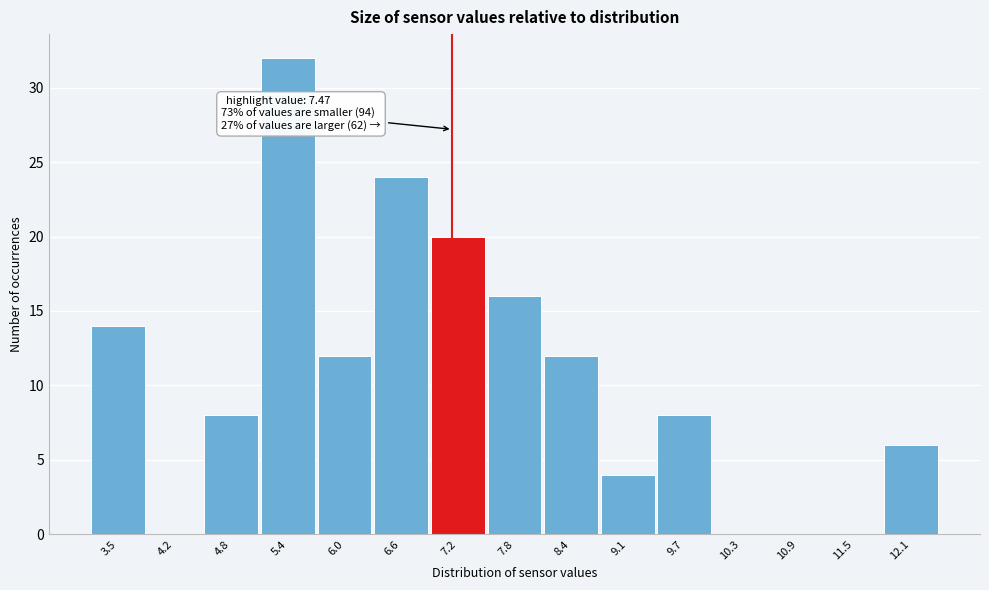

Reading right to left, extract all data points from this chart.

12.1=6	11.5=0	10.9=0	10.3=0	9.7=8	9.1=4	8.4=12	7.8=16	7.2=20	6.6=24	6.0=12	5.4=32	4.8=8	4.2=0	3.5=14